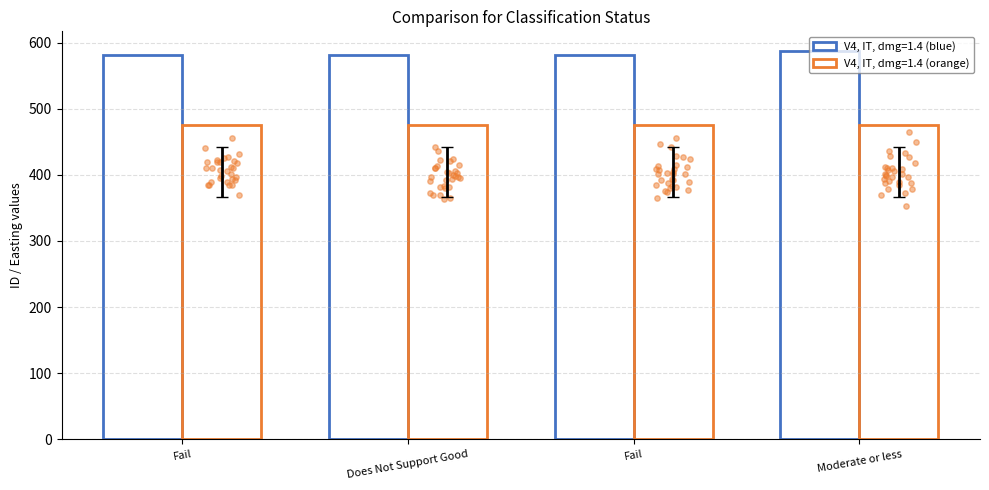

Approximately how many times larger is the value at Does Not Support Good compared to Moderate or less?

1.0